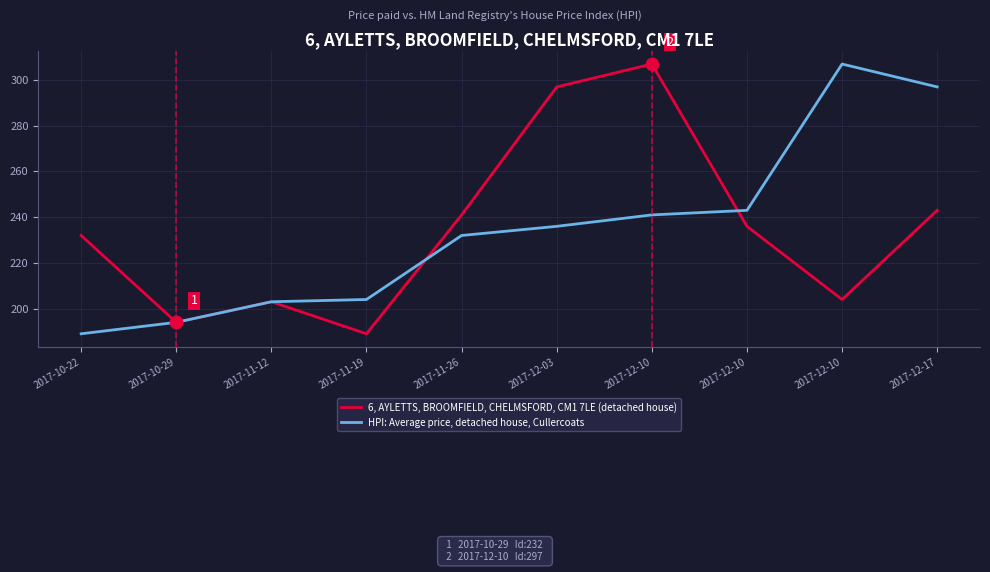

How many lines are shown in the chart?

2